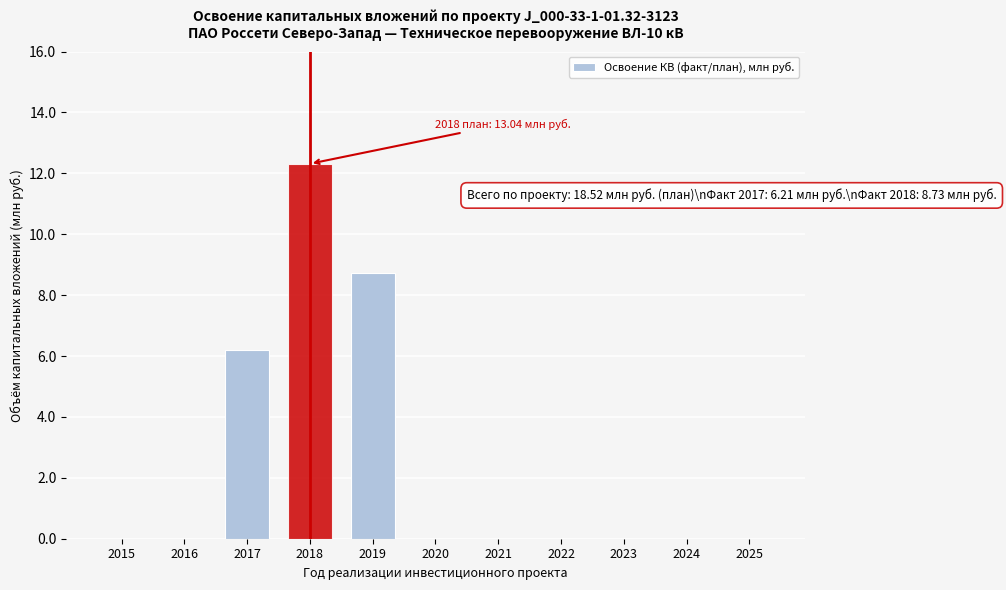

Reading left to right, extract all data points from this chart.

2015=0.0	2016=0.0	2017=6.2	2018=12.3	2019=8.7	2020=0.0	2021=0.0	2022=0.0	2023=0.0	2024=0.0	2025=0.0